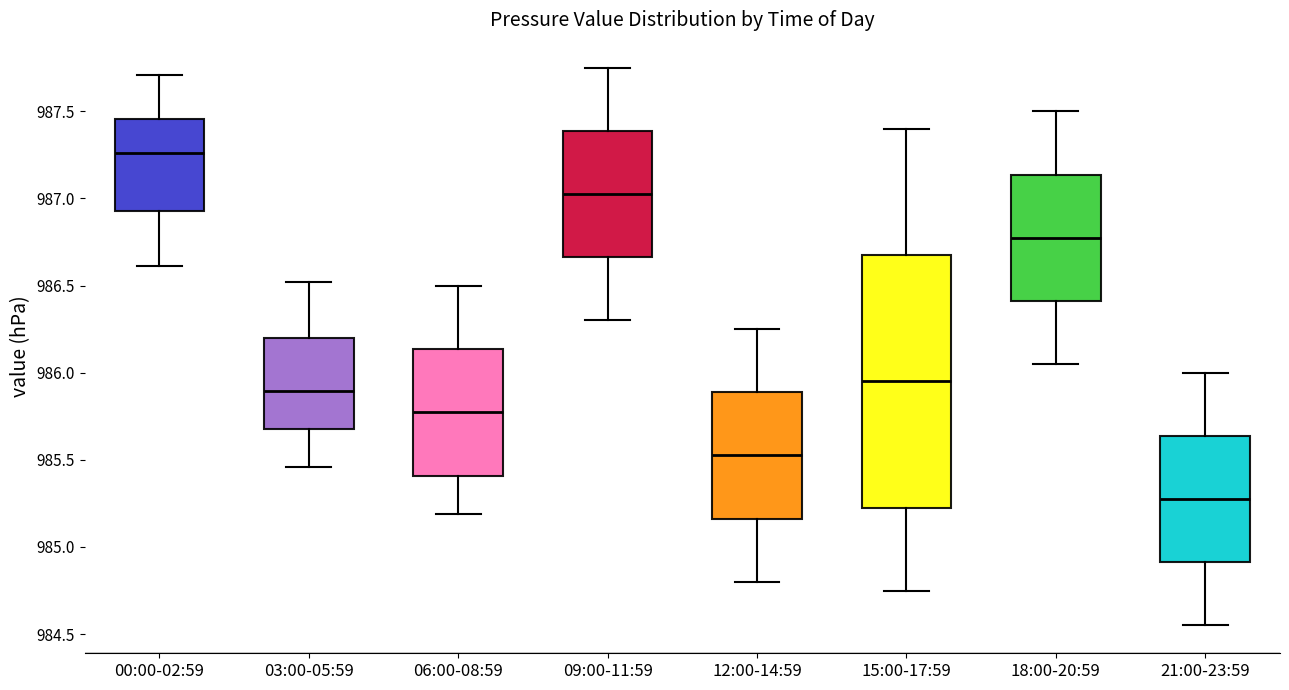

Reading left to right, transcribe this box plot: for each box, give where its median line is, the range the box spans, and where its two whiskers end, as read against the y-axis. The values are not printed on the chart, so give them approximately, as read against the axis.

00:00-02:59: median 987.25, box 986.95 to 987.45, whiskers 986.60 to 987.70
03:00-05:59: median 985.90, box 985.70 to 986.20, whiskers 985.45 to 986.50
06:00-08:59: median 985.80, box 985.40 to 986.15, whiskers 985.20 to 986.50
09:00-11:59: median 987.05, box 986.65 to 987.40, whiskers 986.30 to 987.75
12:00-14:59: median 985.55, box 985.15 to 985.90, whiskers 984.80 to 986.25
15:00-17:59: median 985.95, box 985.25 to 986.70, whiskers 984.75 to 987.40
18:00-20:59: median 986.80, box 986.40 to 987.15, whiskers 986.05 to 987.50
21:00-23:59: median 985.30, box 984.90 to 985.65, whiskers 984.55 to 986.00